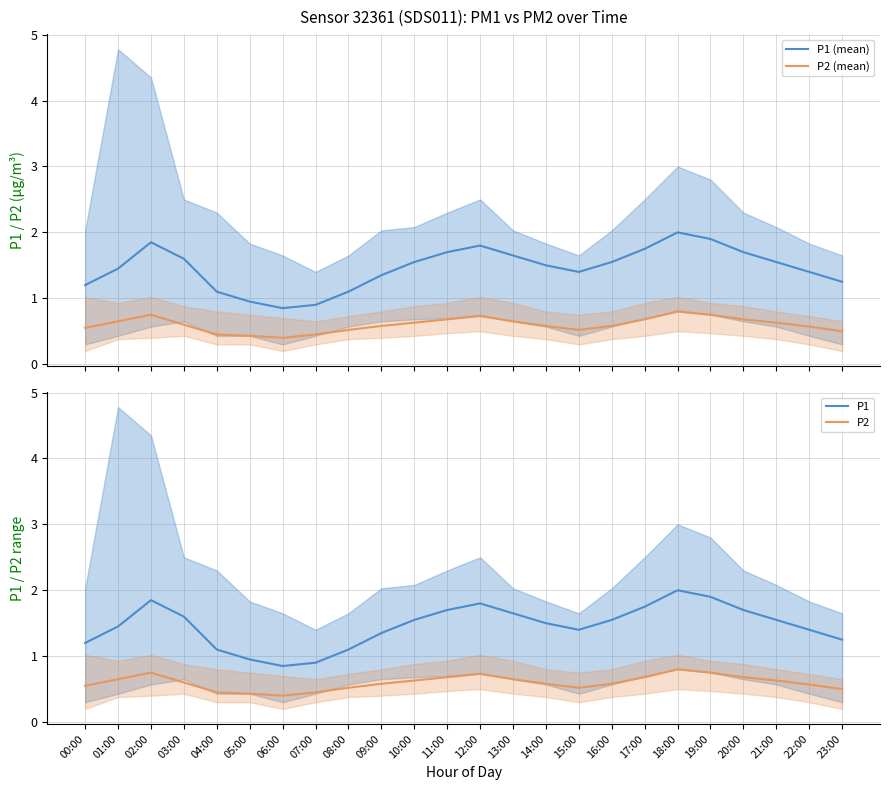

True or false: P1 (mean) has a value of 1.2 at 23:00.

True